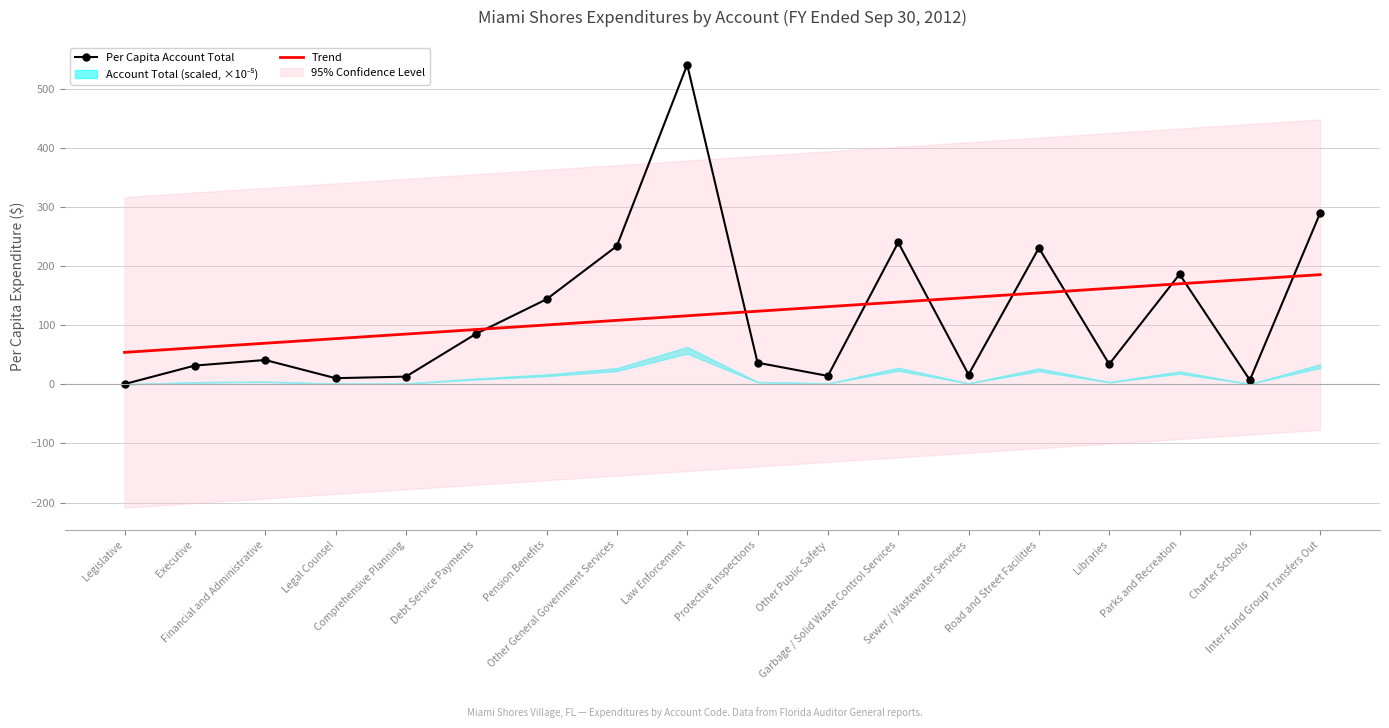

What is the difference between the highest and lowest values at Legal Counsel?

66.9